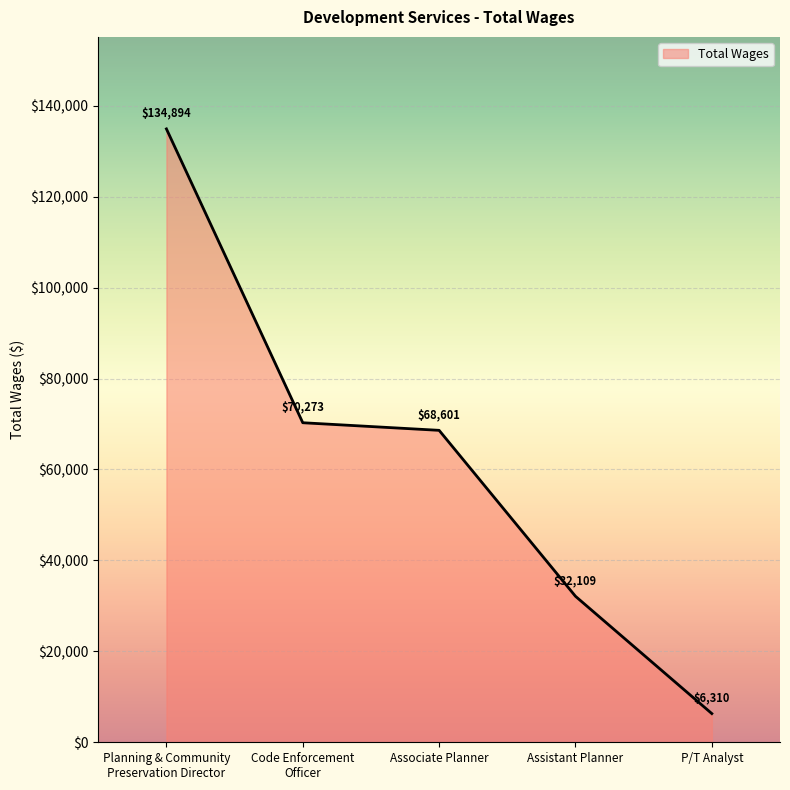

What is the minimum value shown in the chart?

6310